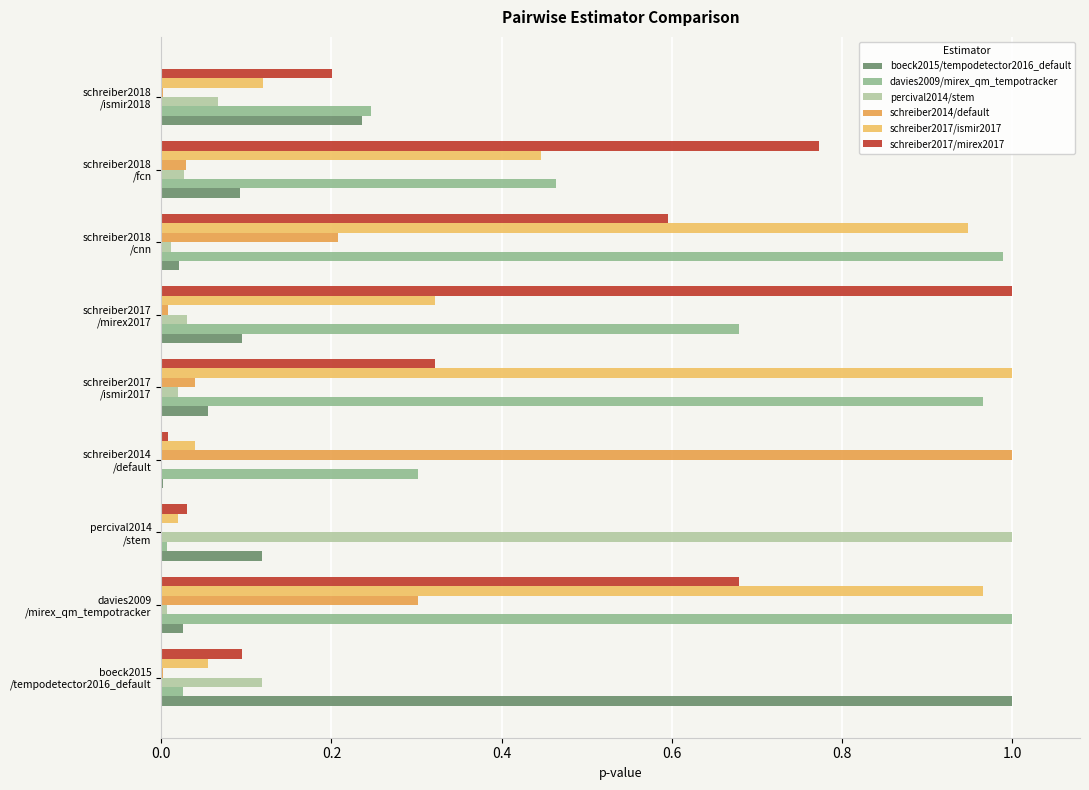

Count the number of data series in this chart.

6